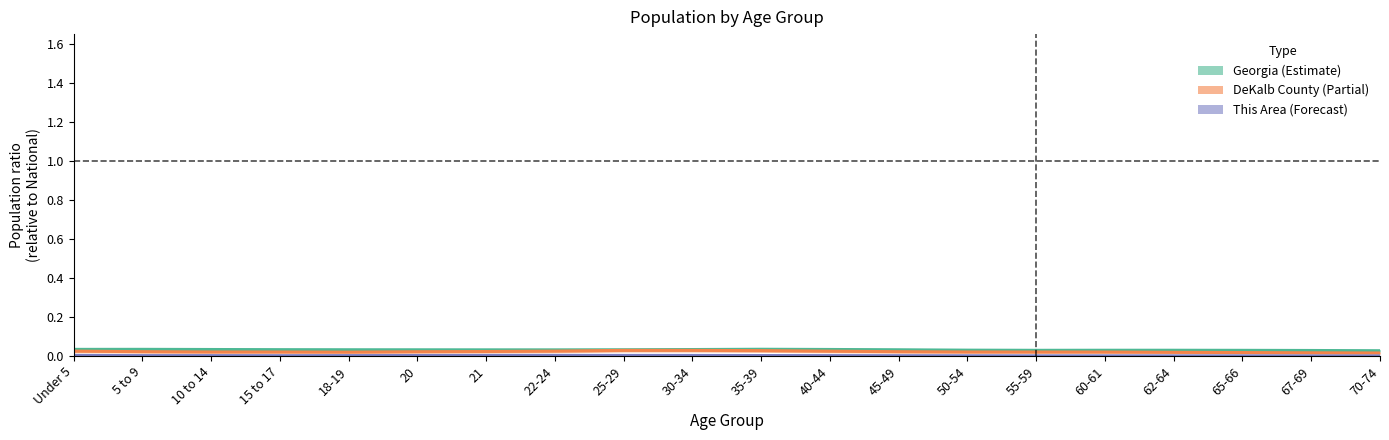

At which label is Georgia (Estimate) closest to 0?

70-74